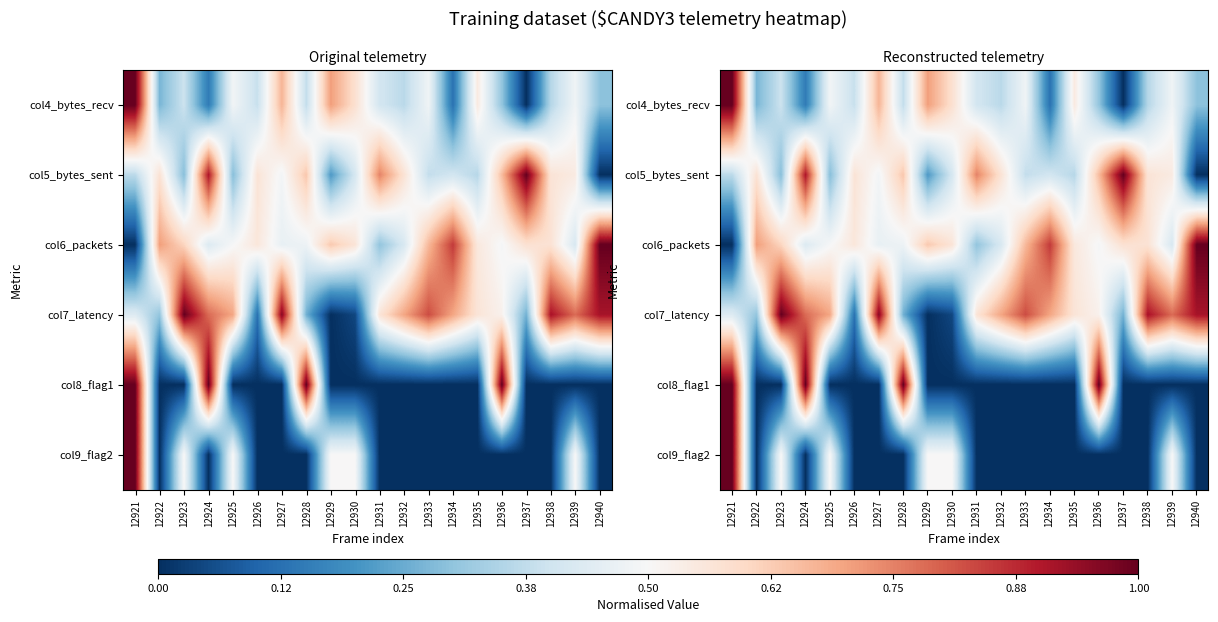

List the series in order of their peak value, lowest first.

col4_bytes_recv, col5_bytes_sent, col6_packets, col7_latency, col8_flag1, col9_flag2